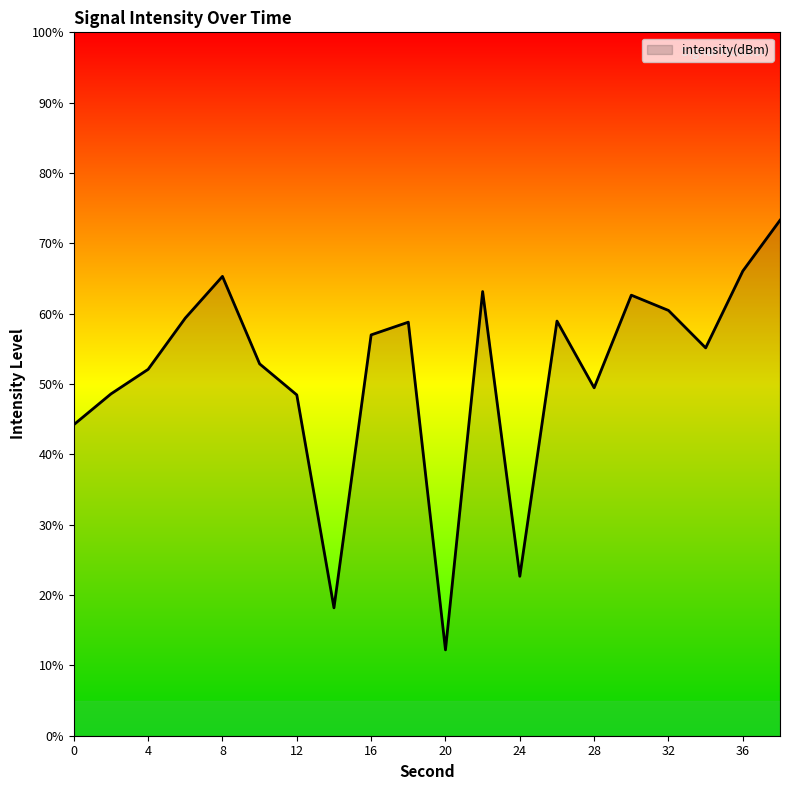

What is the greatest value displayed?

73.3